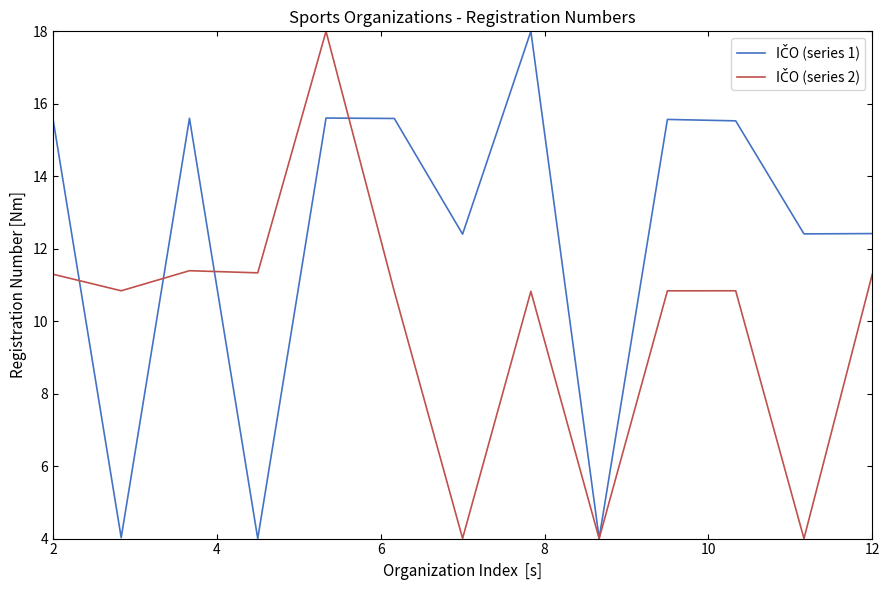

Count the number of data series in this chart.

2